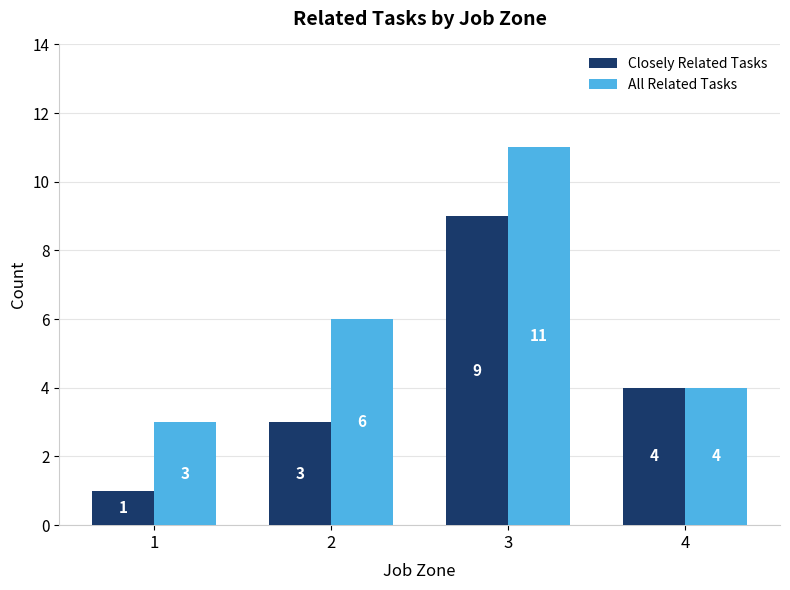

What is the sum of all All Related Tasks values?

24